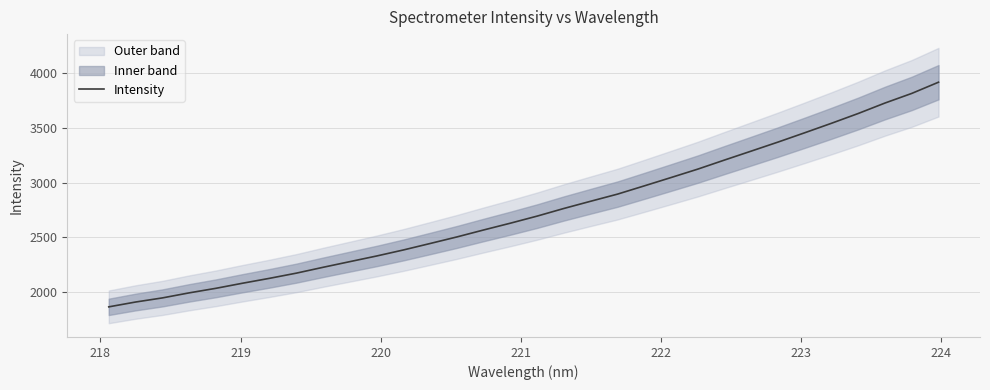

Does the chart display data point markers on the line(s)?

No